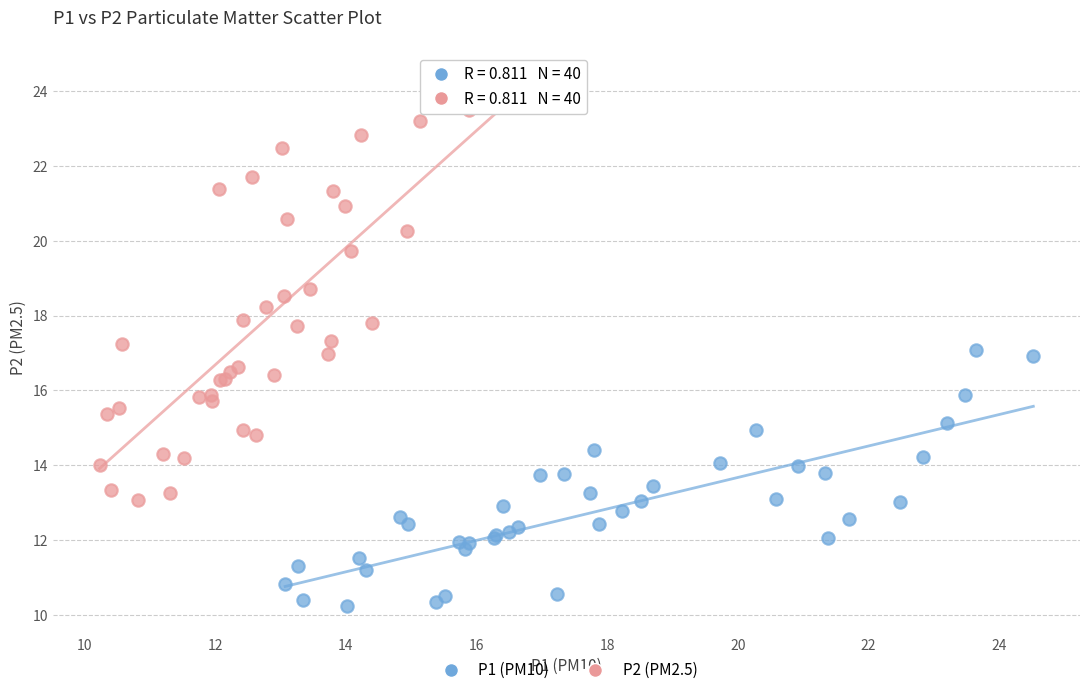

What are all the series names shown in the legend?

P1 (PM10), P2 (PM2.5)